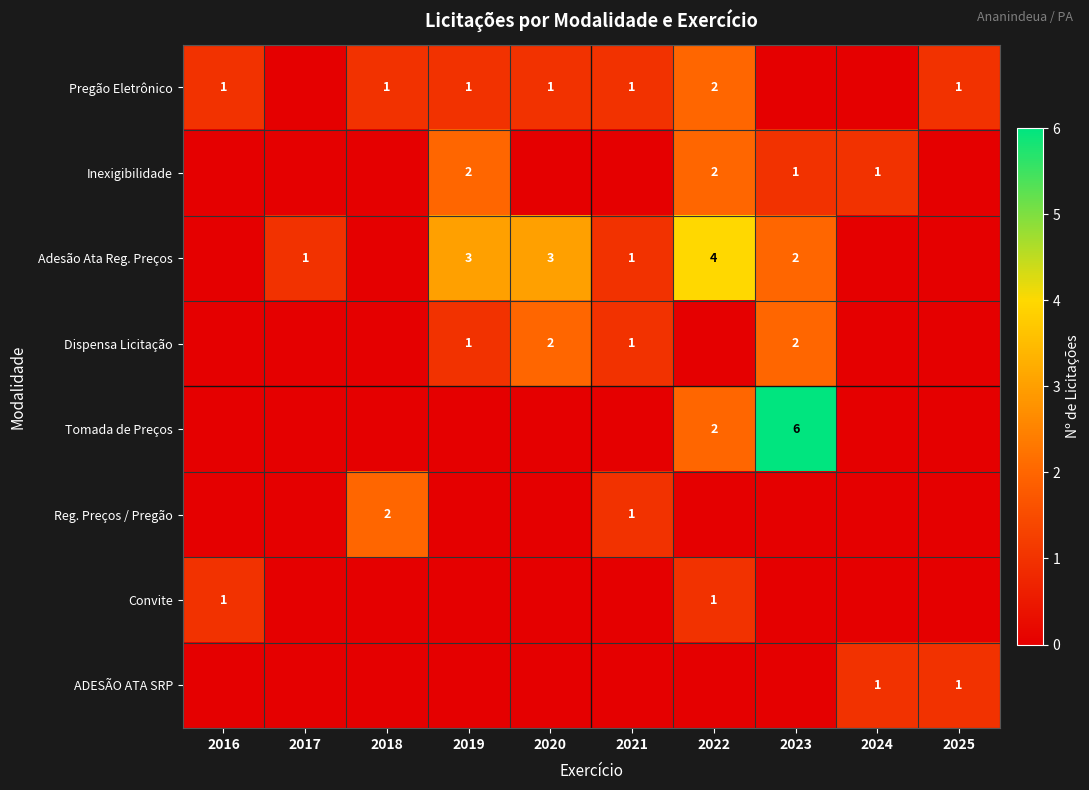

At which label does Dispensa Licitação reach its peak?

2020